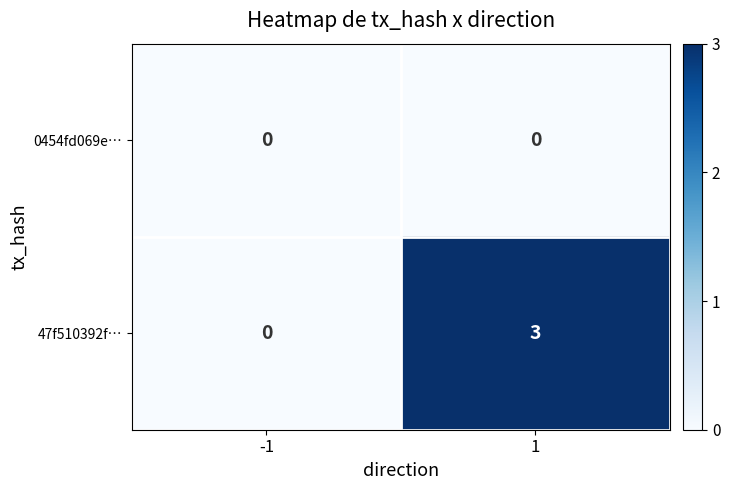

Between -1 and 1, which series saw the biggest shift?

47f510392f…